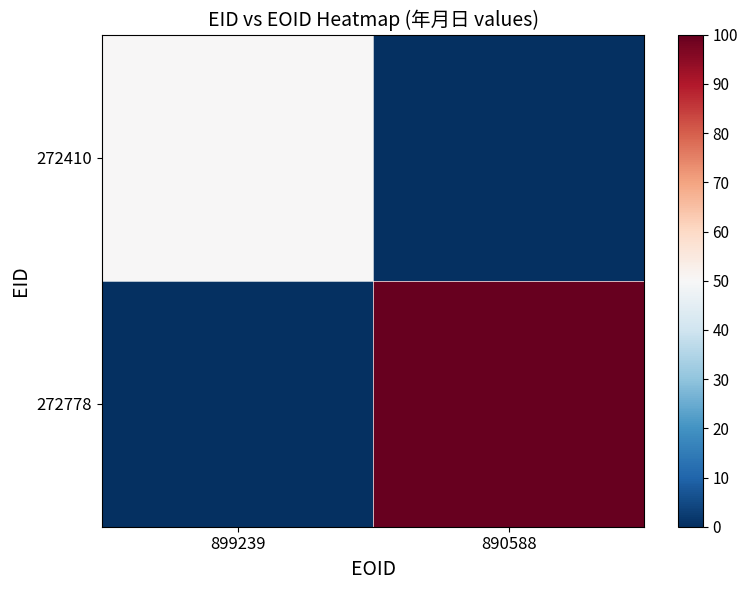

Between 890588 and 899239, which is larger?

899239